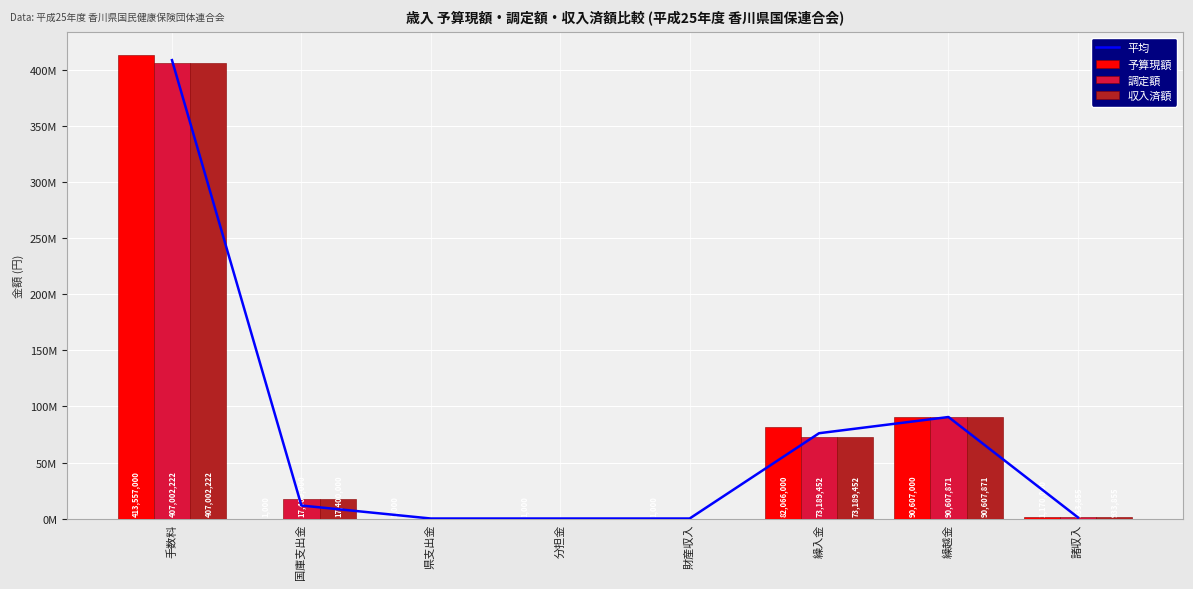

Which category has the highest value across all series?

手数料